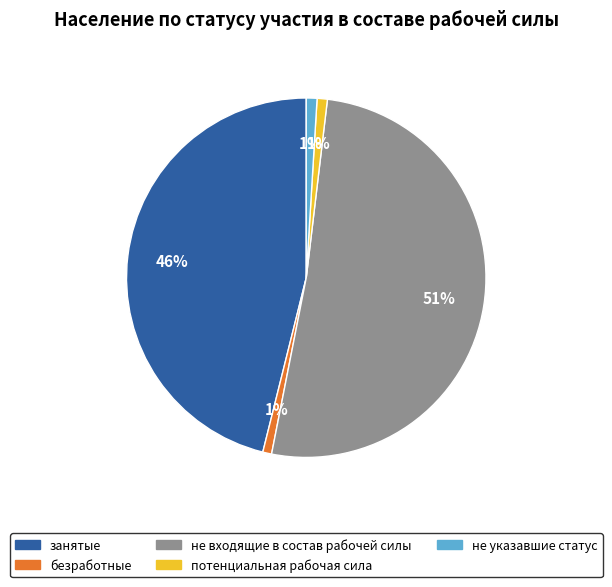

What percentage is the занятые slice, to the nearest percent?

46%